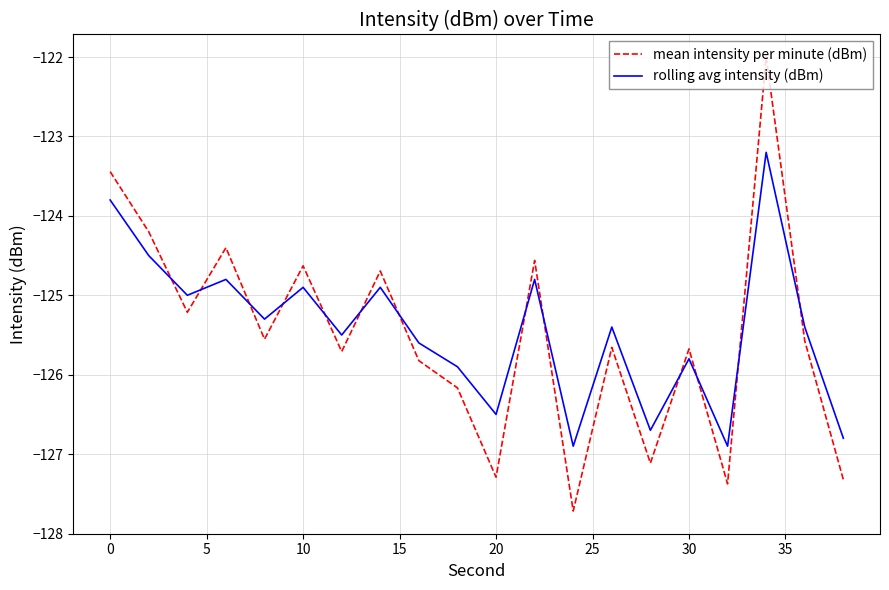

Does the chart display data point markers on the line(s)?

No